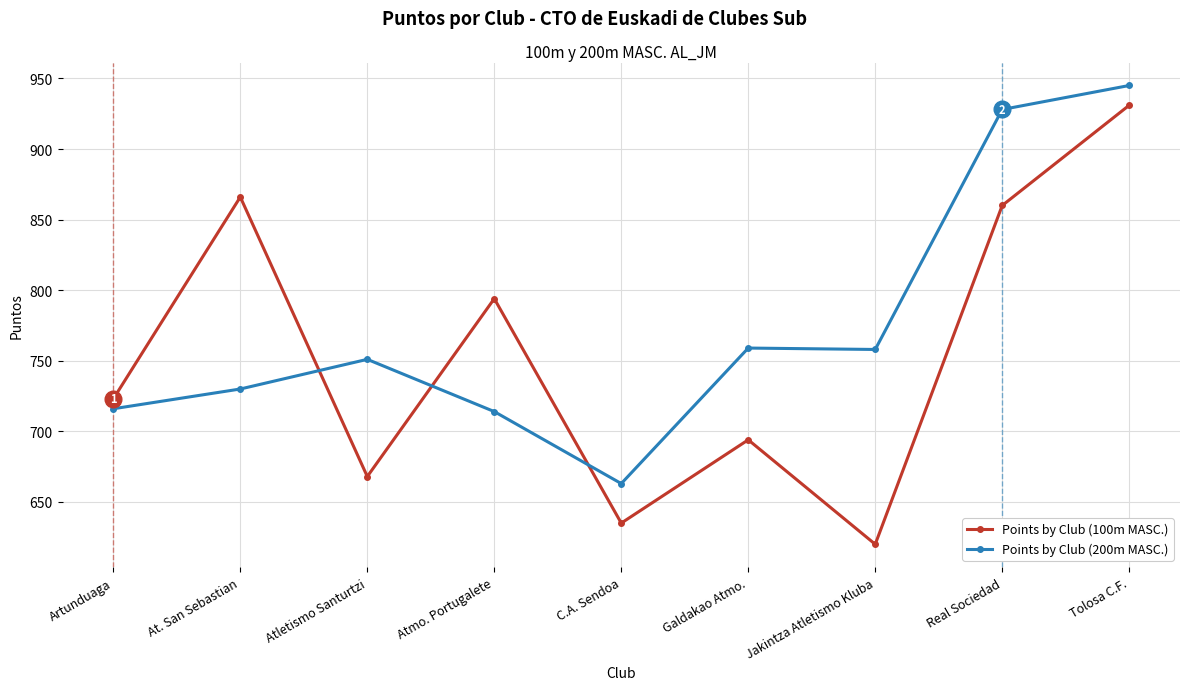

Where is Points by Club (100m MASC.) nearest to the value 775?

Atmo. Portugalete